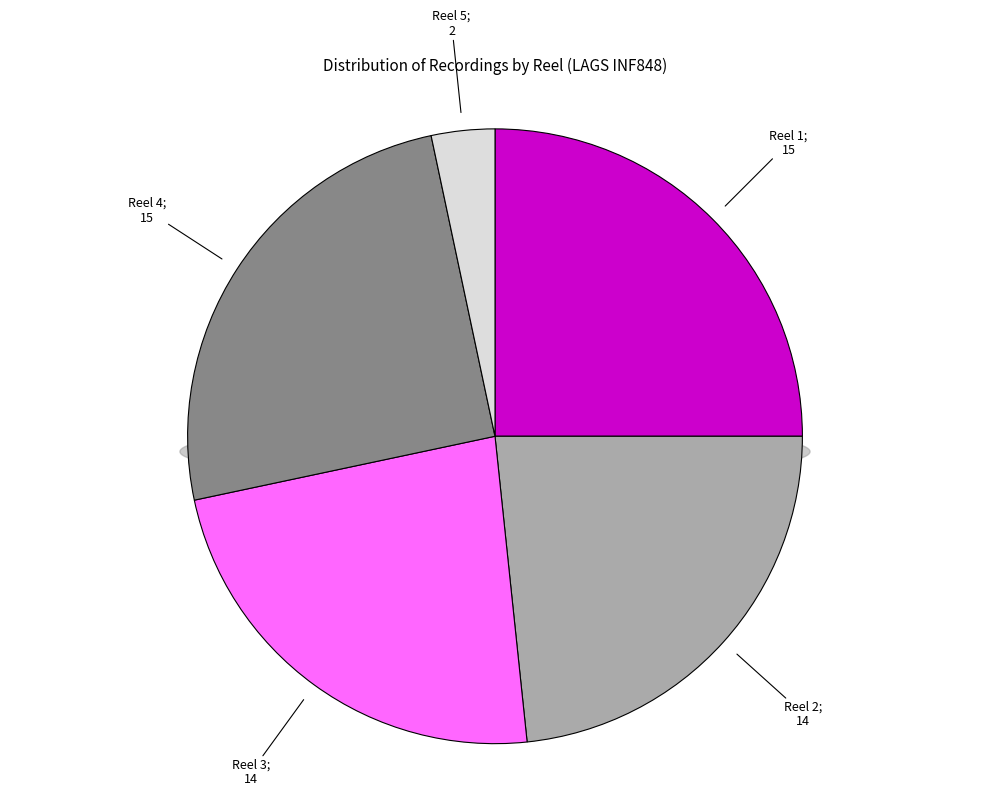

What is the change in value from Reel 1 to Reel 5?

-13